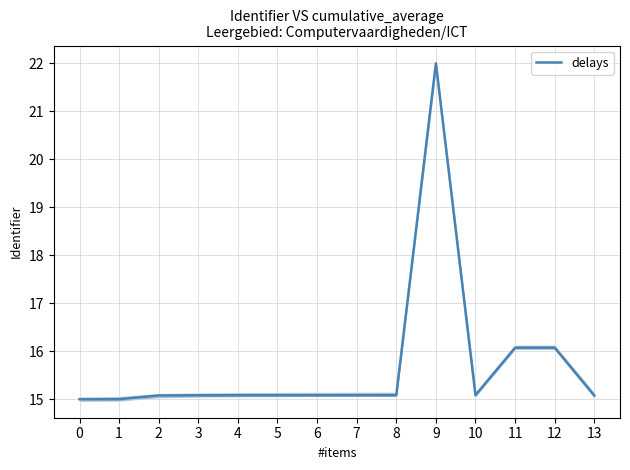

Reading left to right, list all the values displayed in this chart.

15.0	15.0	15.1	15.1	15.1	15.1	15.1	15.1	15.1	22.0	15.1	16.1	16.1	15.1